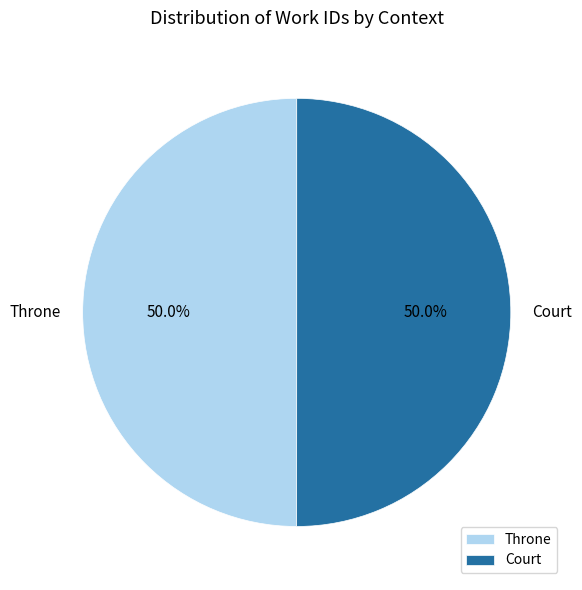

What is the total percentage of Court and Throne?

100.0%